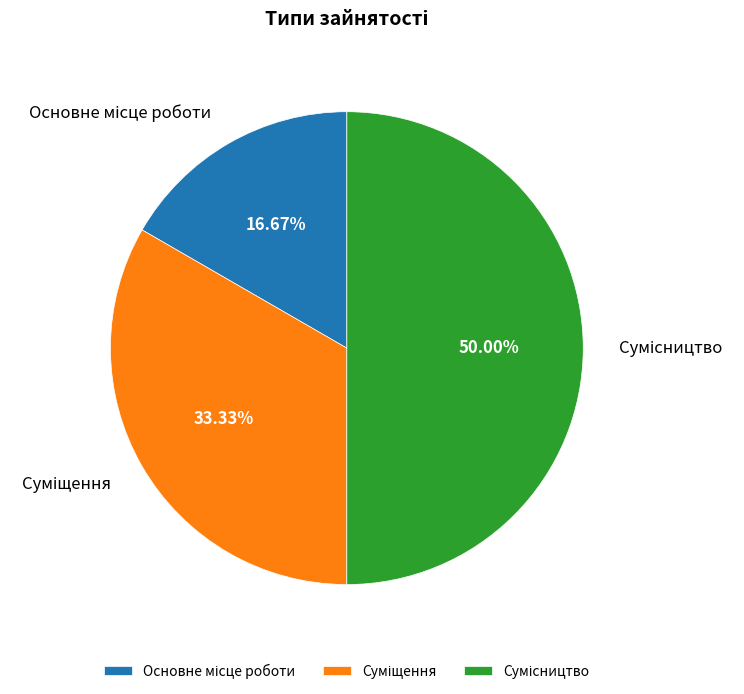

Which category has the smallest portion of the pie?

Основне місце роботи